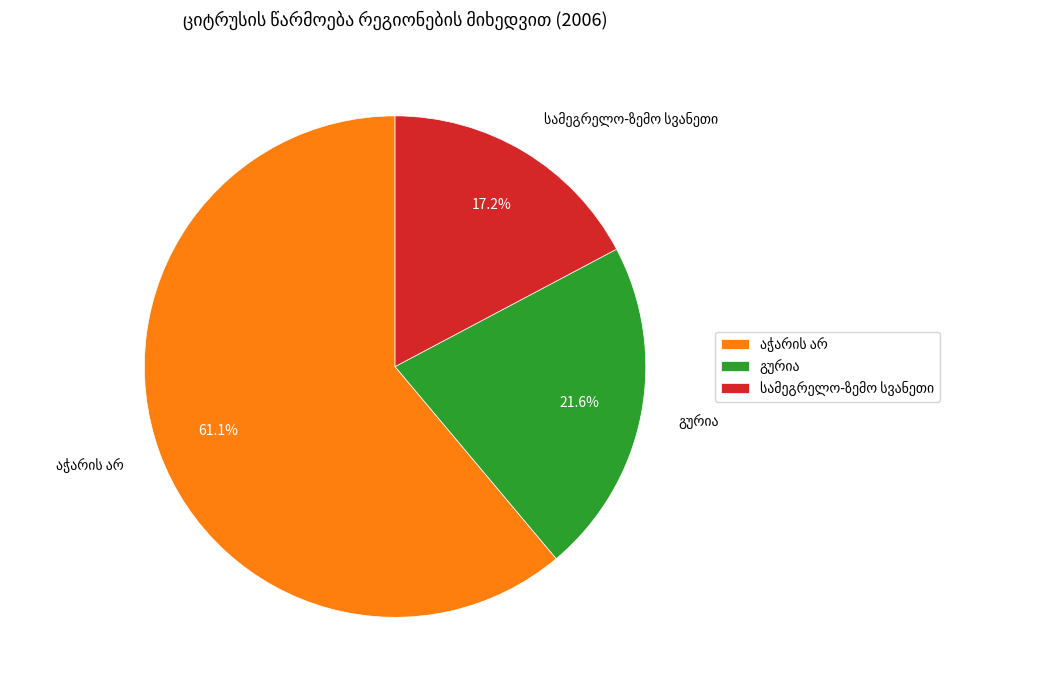

How many segments does this pie chart have?

3